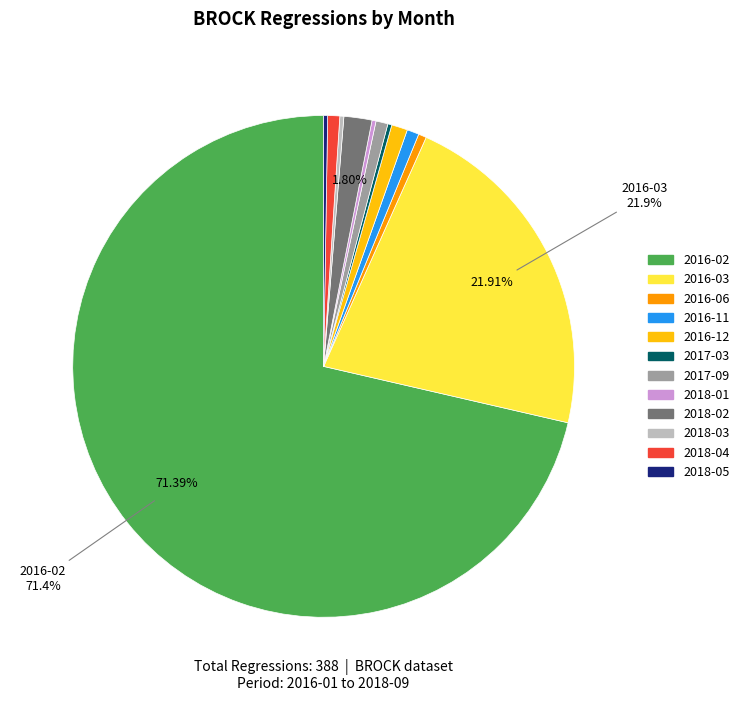

Does any single category account for the majority?

Yes